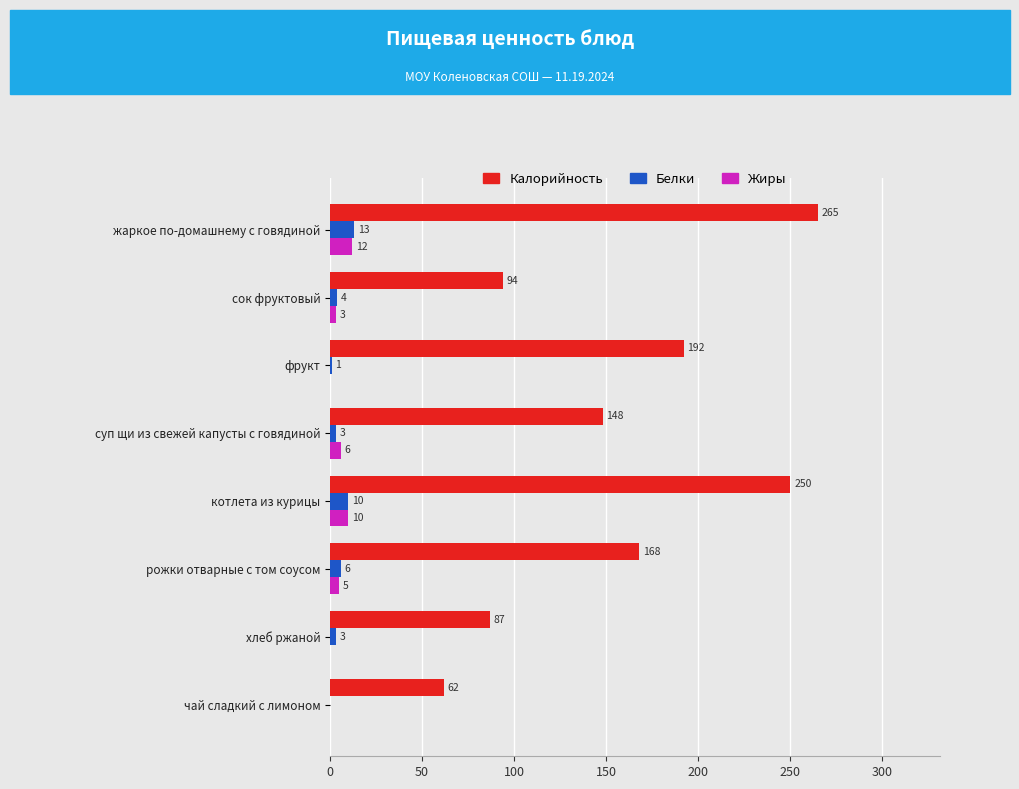

What is the sum of all Жиры values?

36